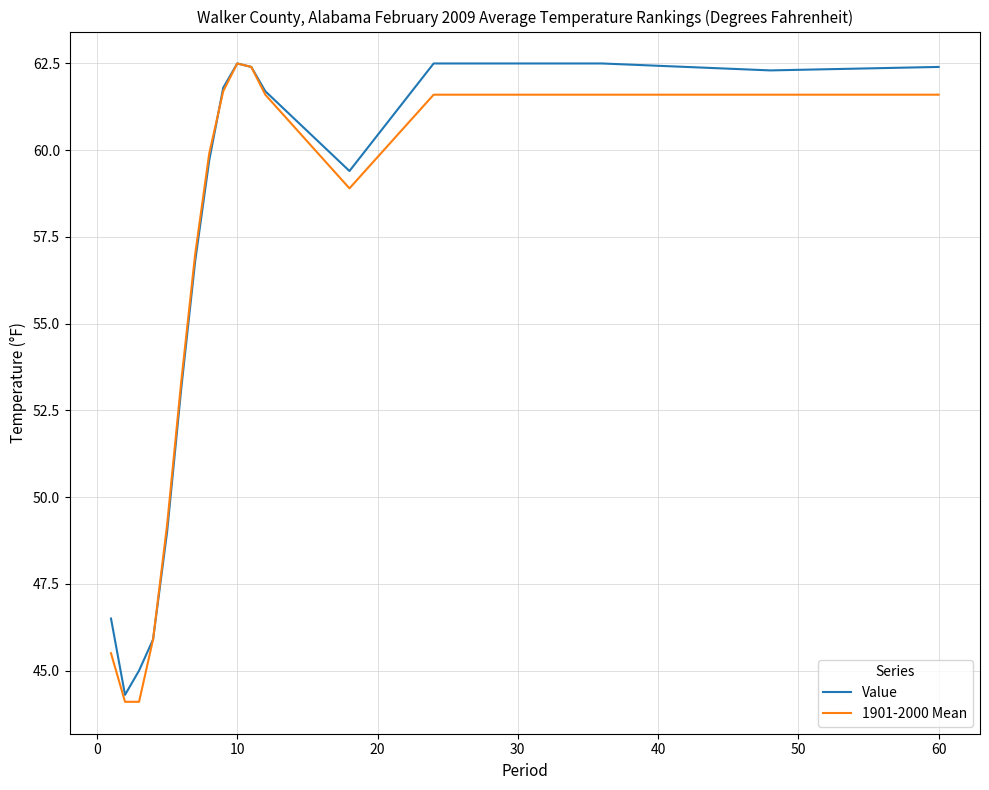

How many lines are shown in the chart?

2